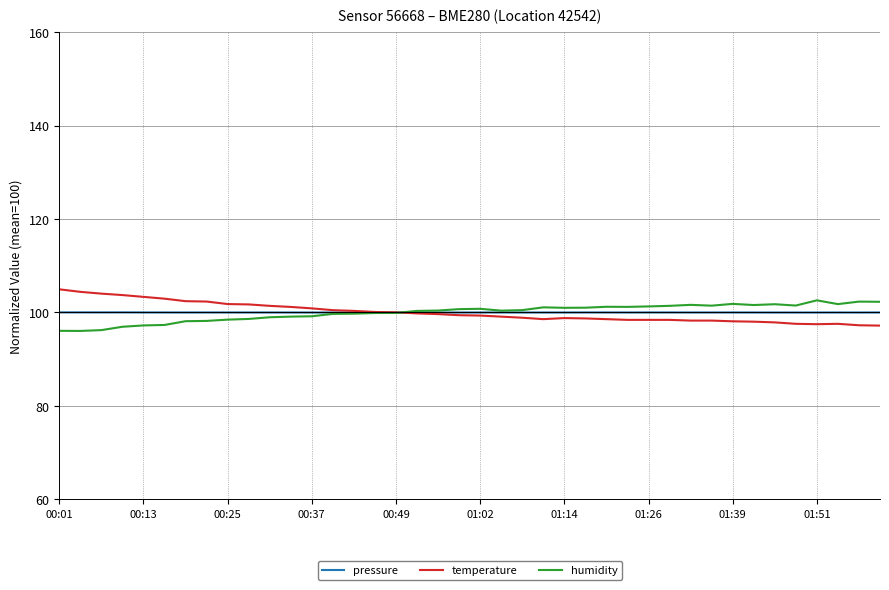

What is the minimum value for temperature?

97.2